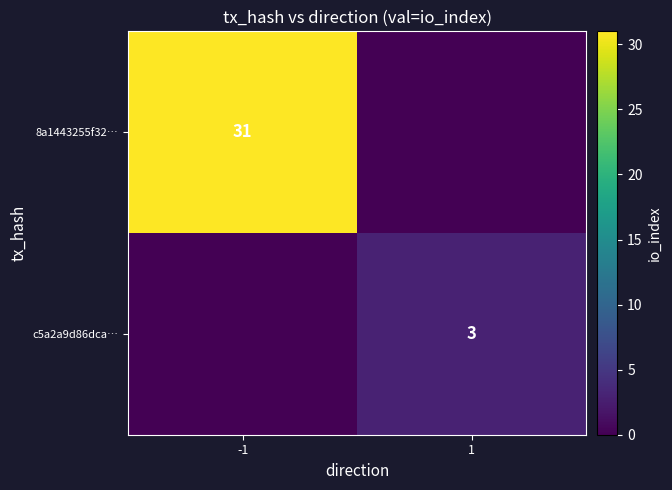

Count the number of categories in the chart.

2